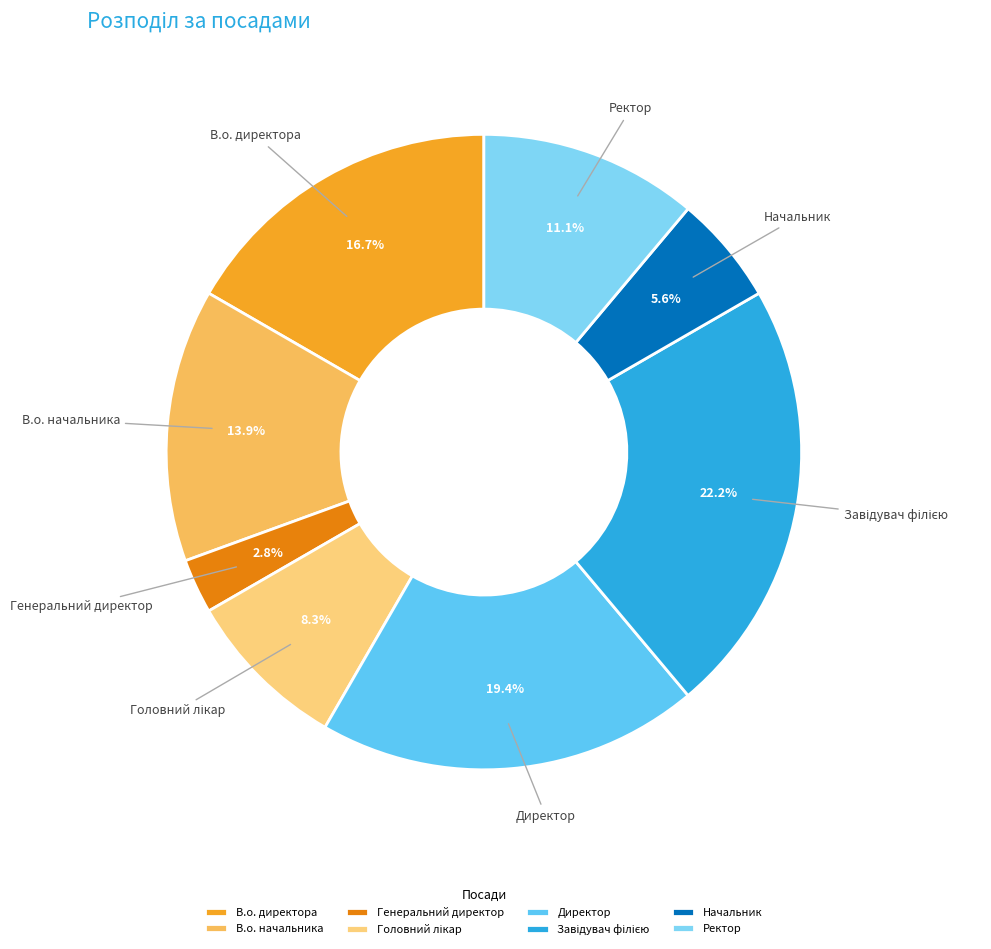

To the nearest percent, what is the combined percentage of Начальник and Ректор?

17%